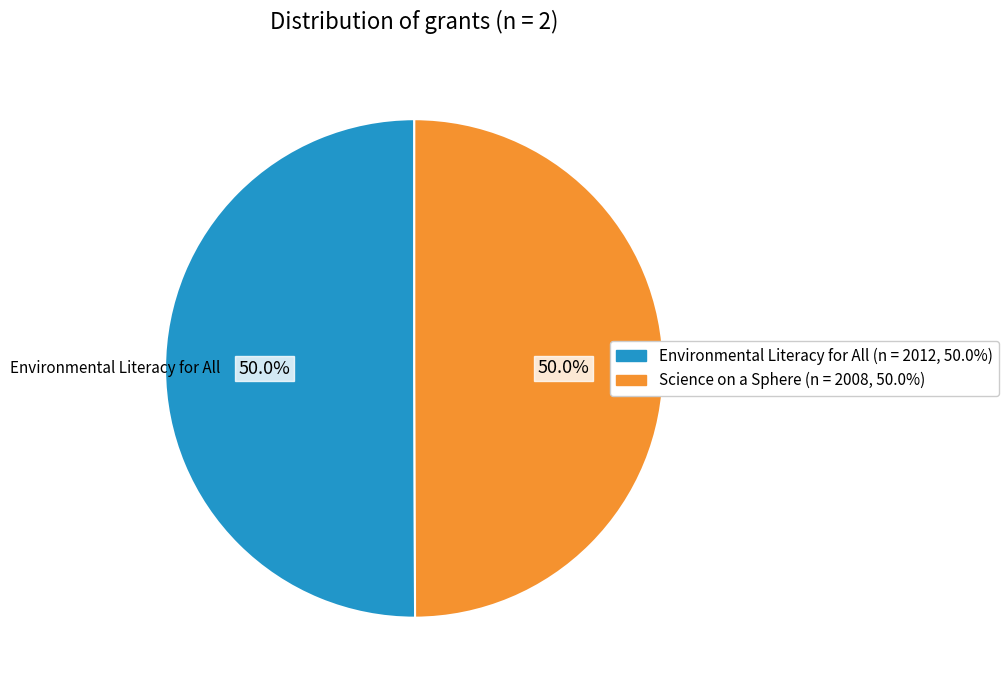

To the nearest percent, what is the average slice percentage?

50%